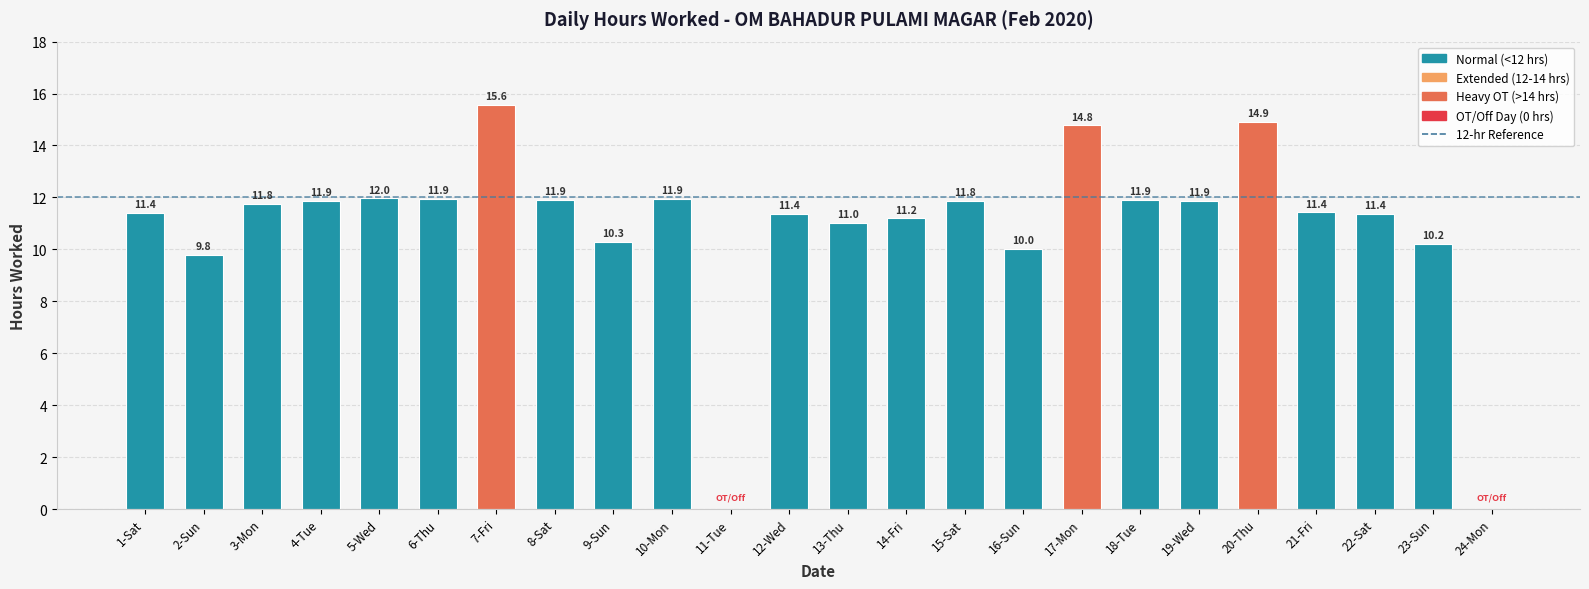

True or false: the data shows 11.4 at 21-Fri.

True